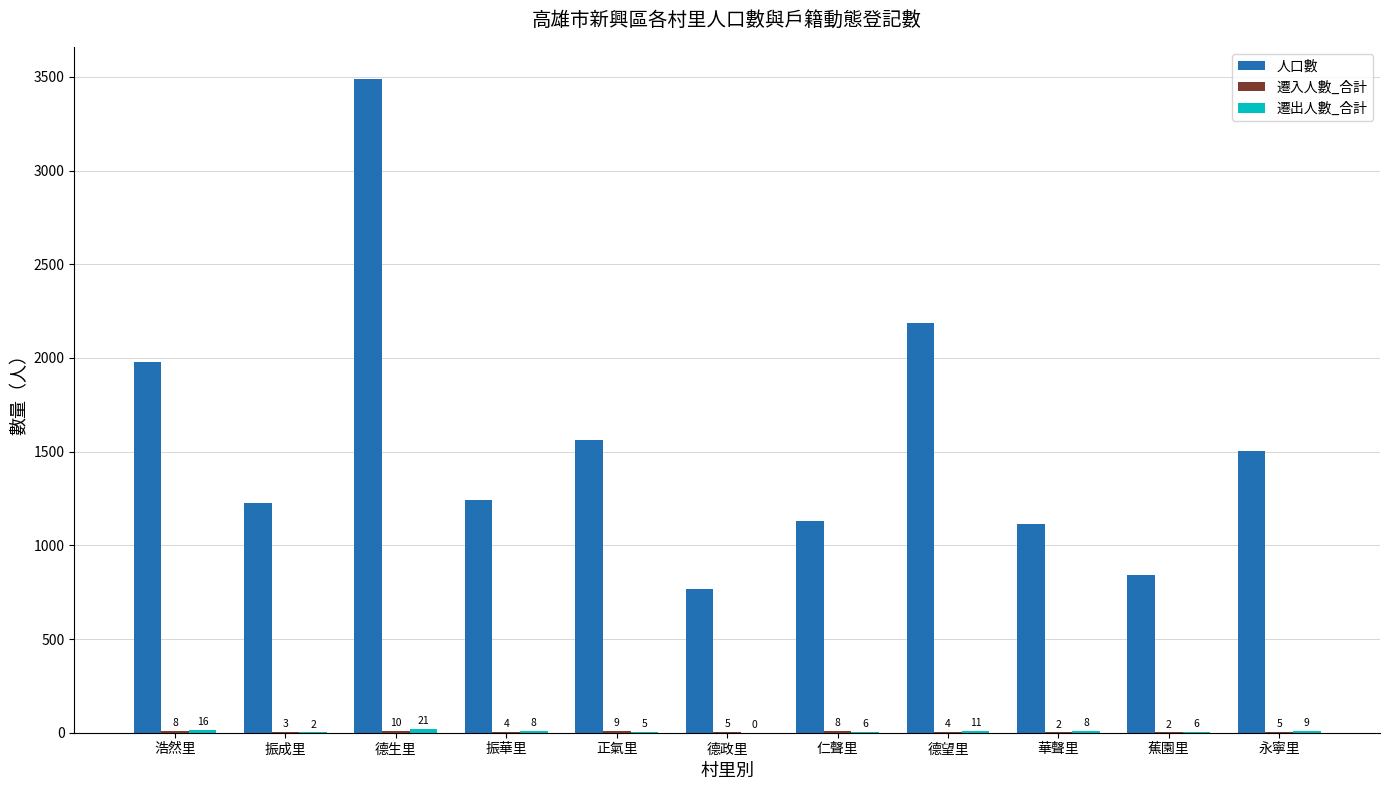

True or false: 人口數 has a value of 768 at 德政里.

True